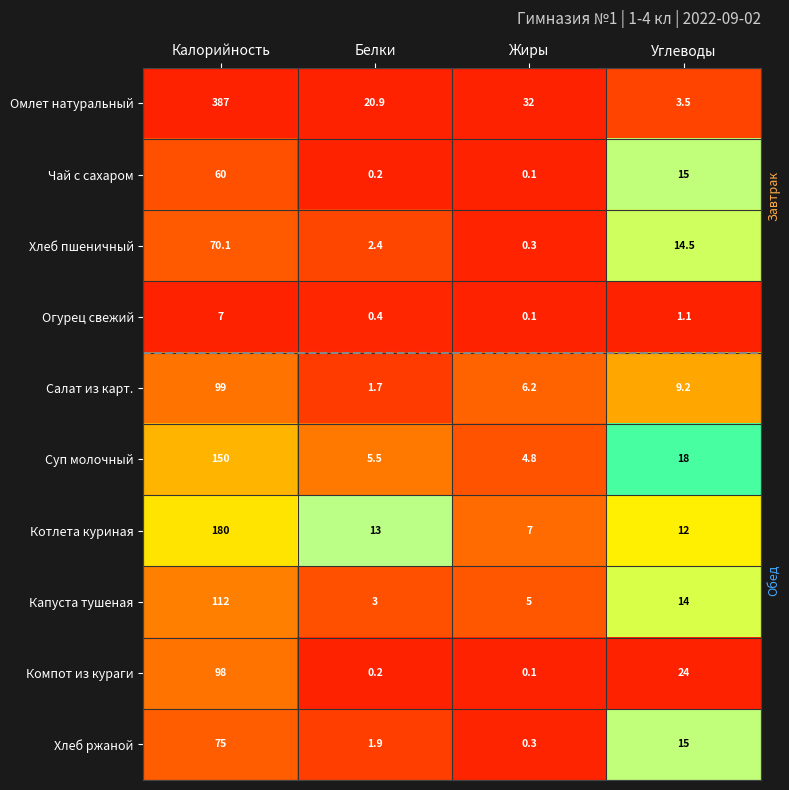

The value of Салат из карт. at Белки is 1.7. True or false?

True